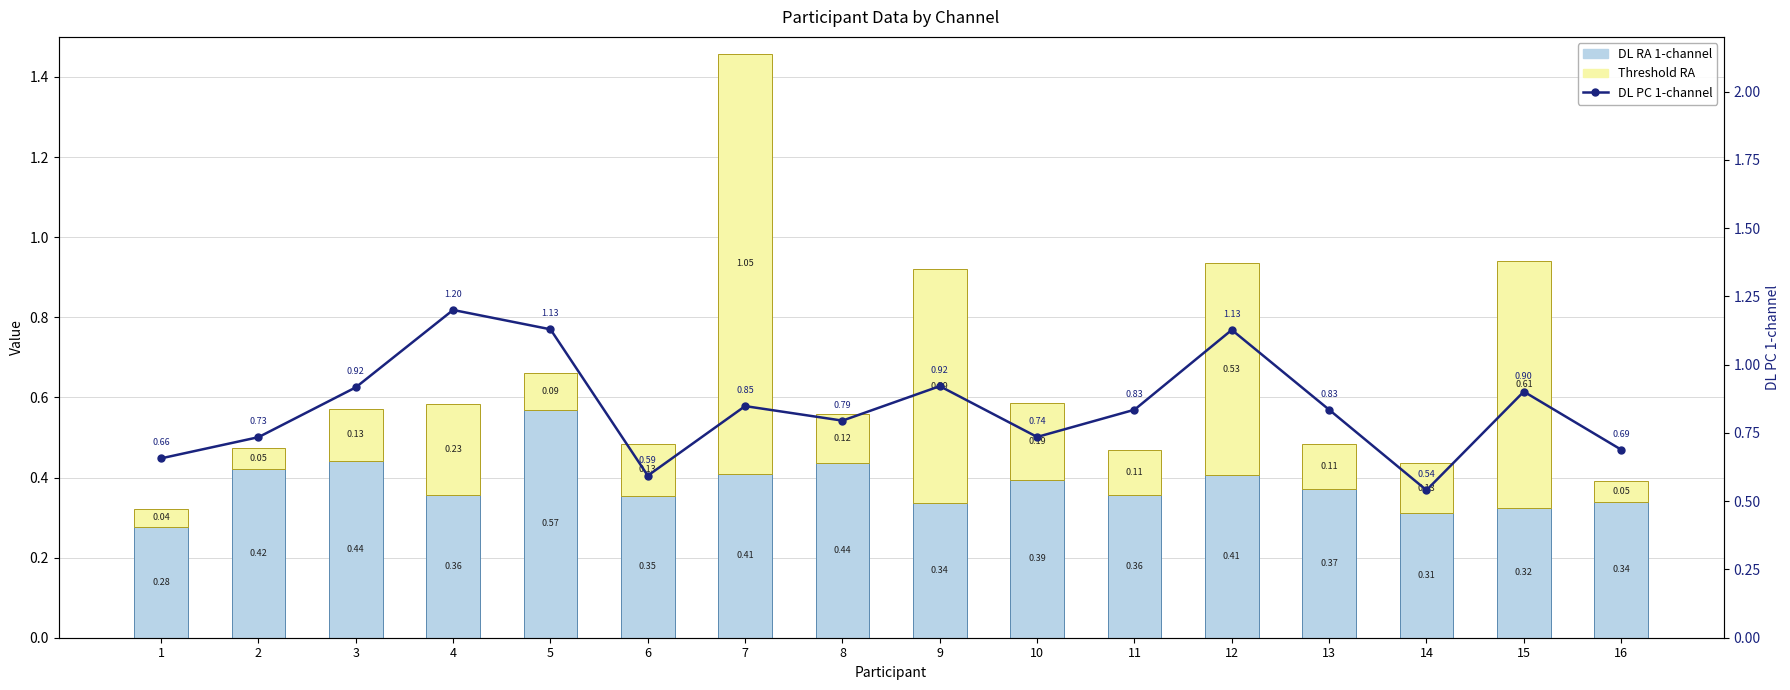

How many data points does each series have?

16